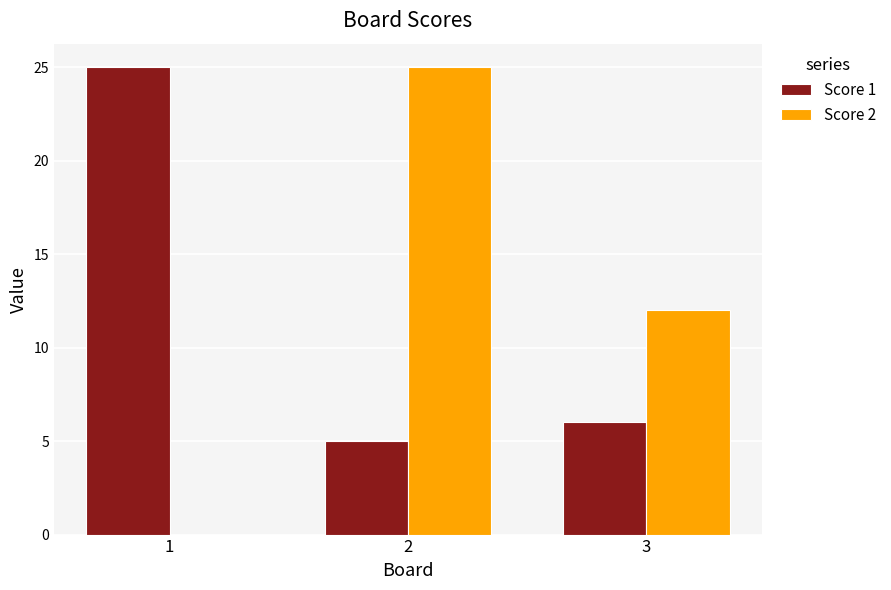

What is the greatest value displayed?

25